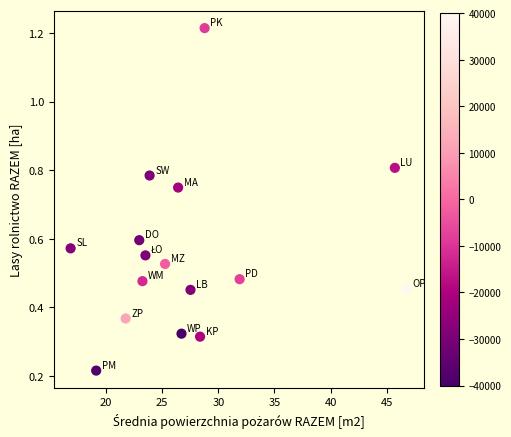

What is the range of X values (max minus min)?

29.9